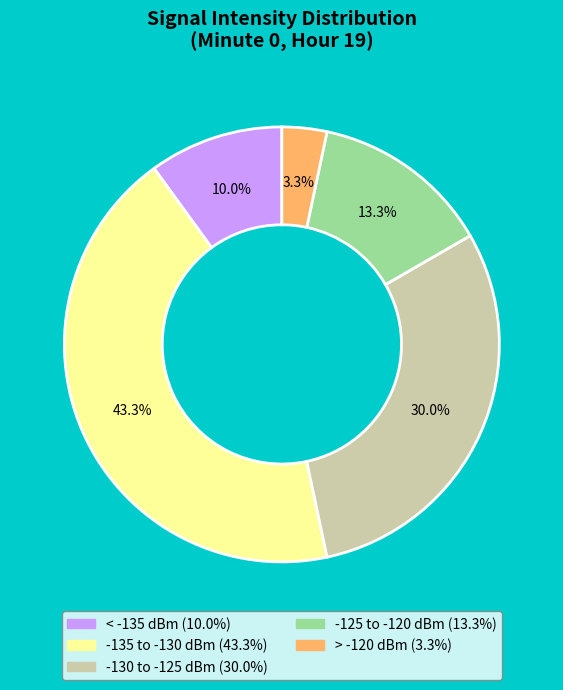

Does any single category account for the majority?

No